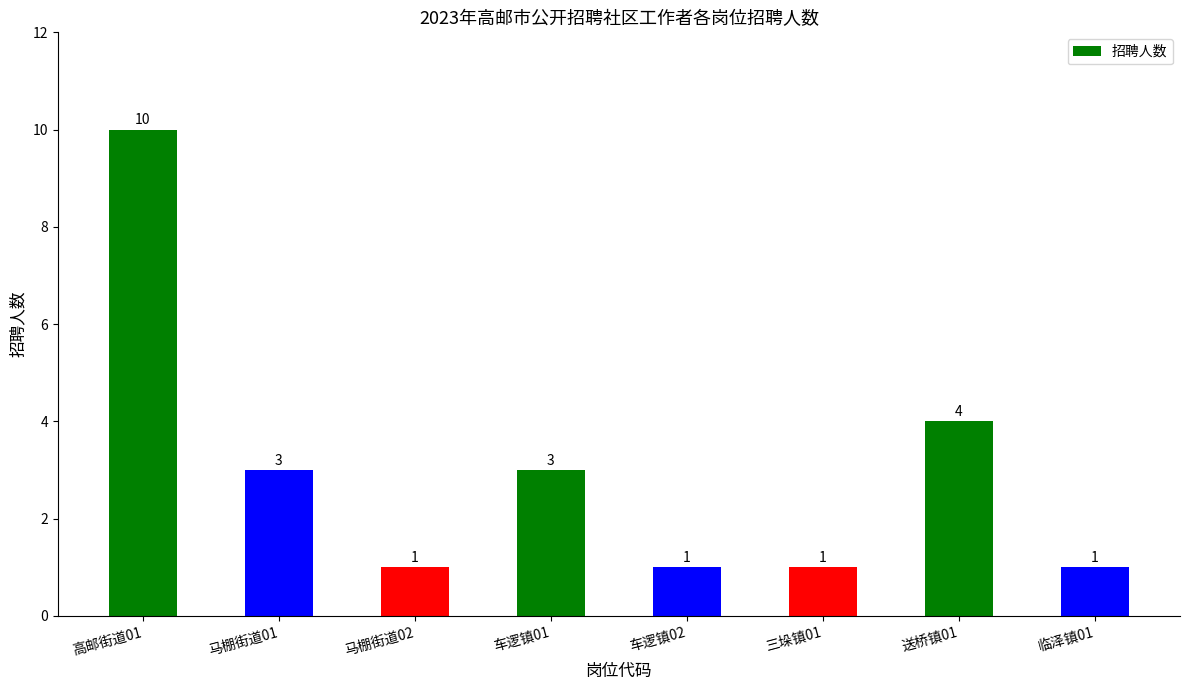

List the labels in order of value, largest first.

高邮街道01, 送桥镇01, 马棚街道01, 车逻镇01, 马棚街道02, 车逻镇02, 三垛镇01, 临泽镇01